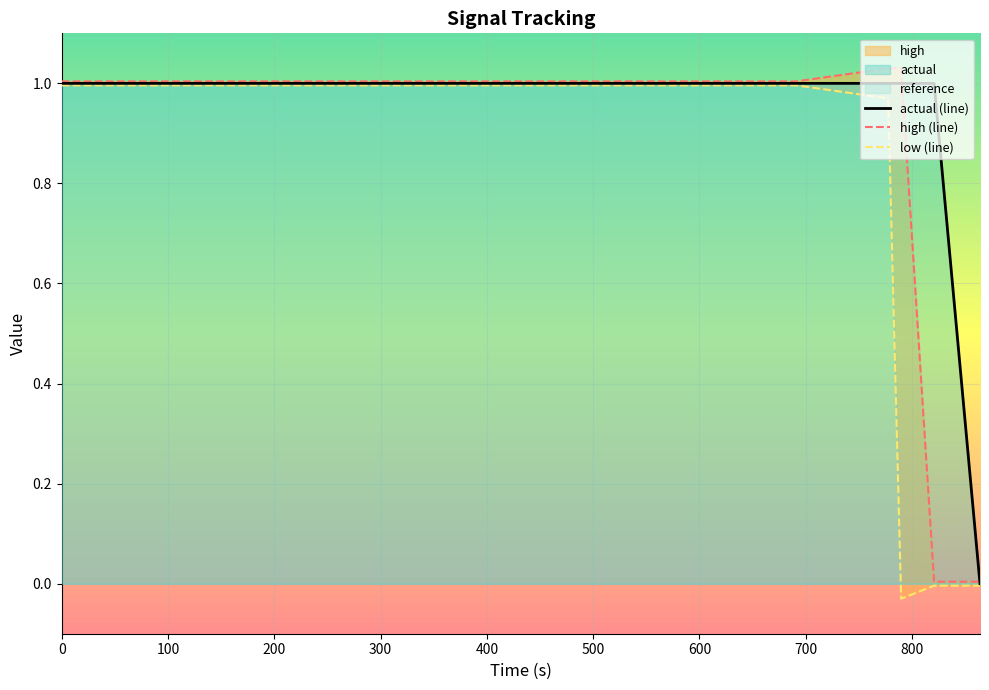

Which series has the largest total across all categories?

actual (line)